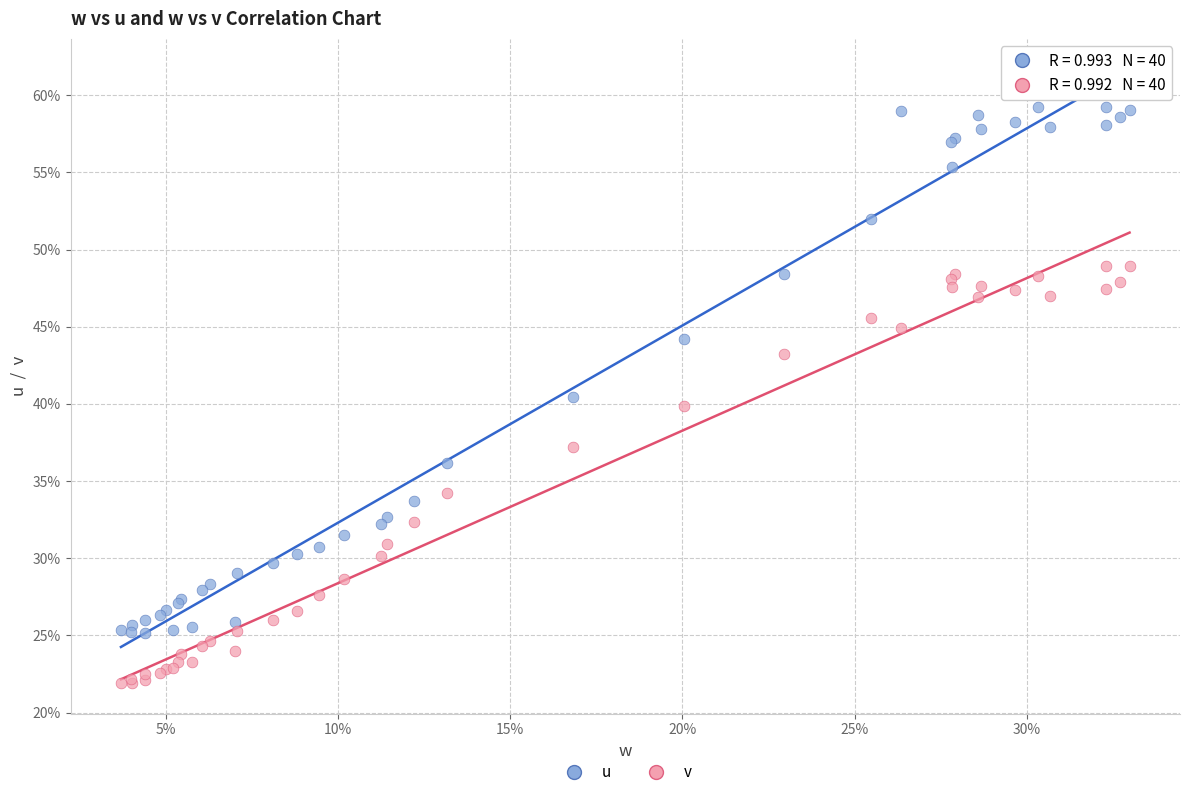

What are all the series names shown in the legend?

u, v